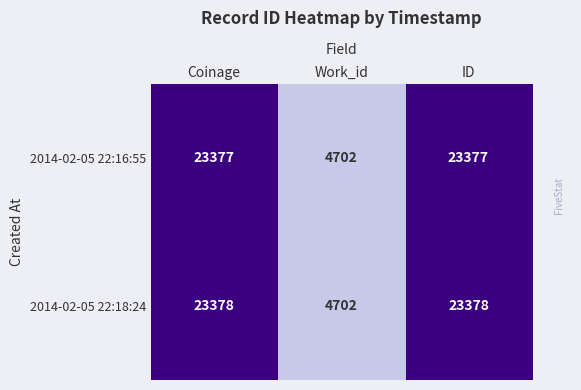

The 2014-02-05 22:18:24 series shows 36725 at Coinage. True or false?

False